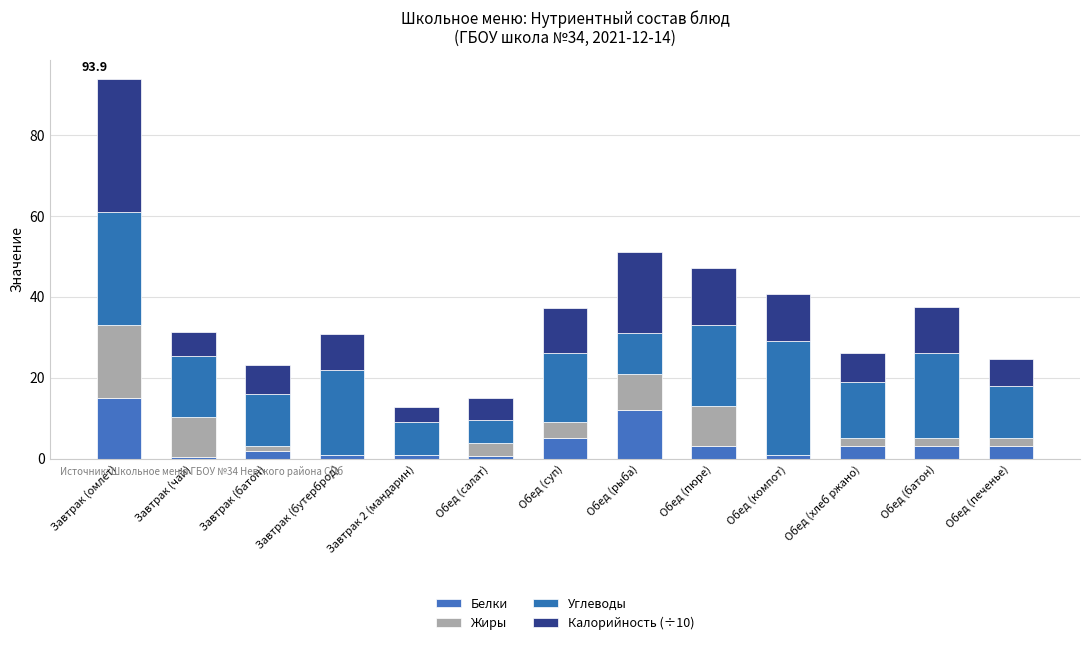

Does the chart contain stacked bars?

Yes